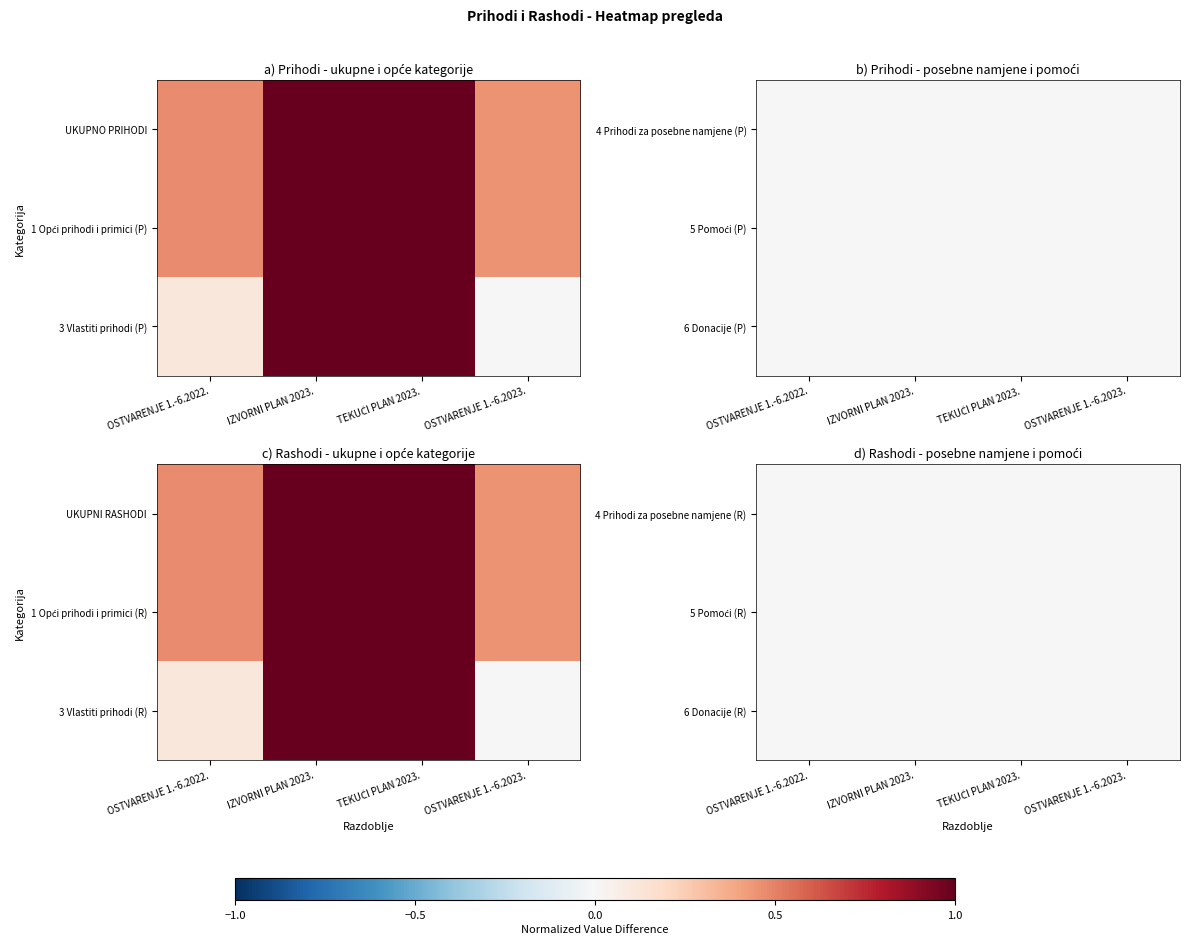

What value does the 1 Opći prihodi i primici (R) series have at OSTVARENJE 1.-6.2022.?

0.5